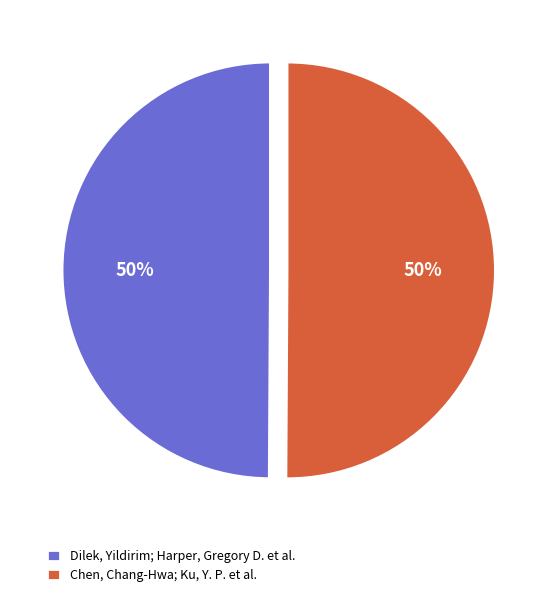

To the nearest percent, what percentage of the pie is Chen, Chang-Hwa; Ku, Y. P. et al.?

50%